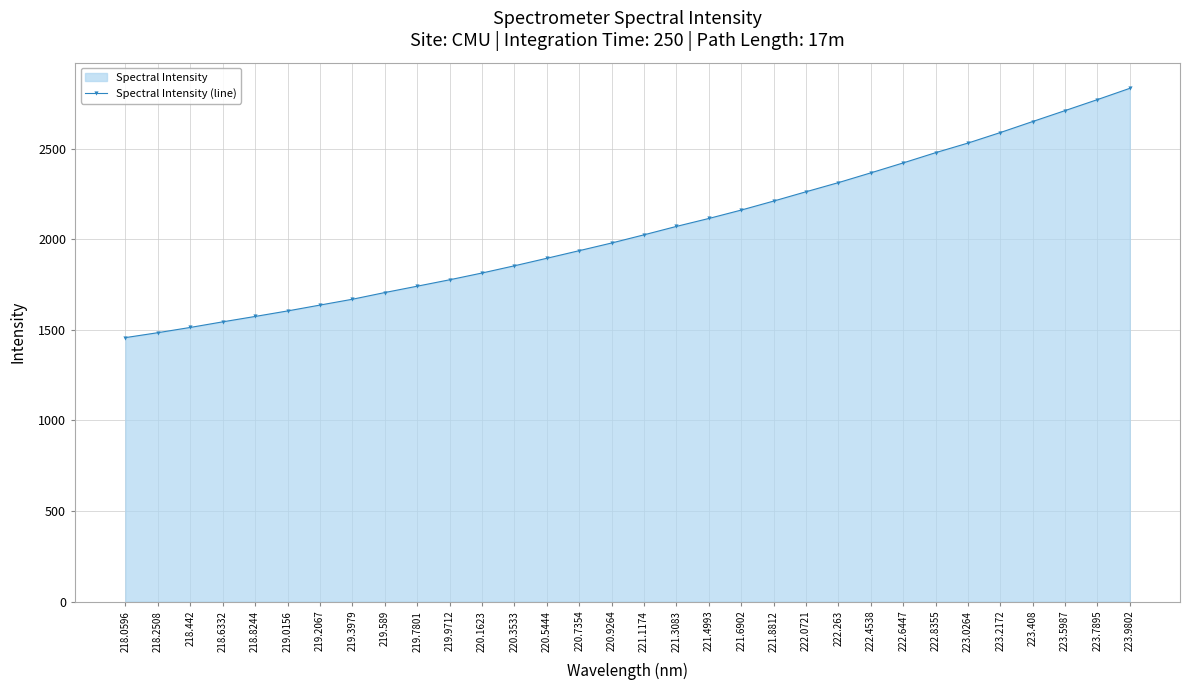

What is the value of the 1st point from the left?

1457.0